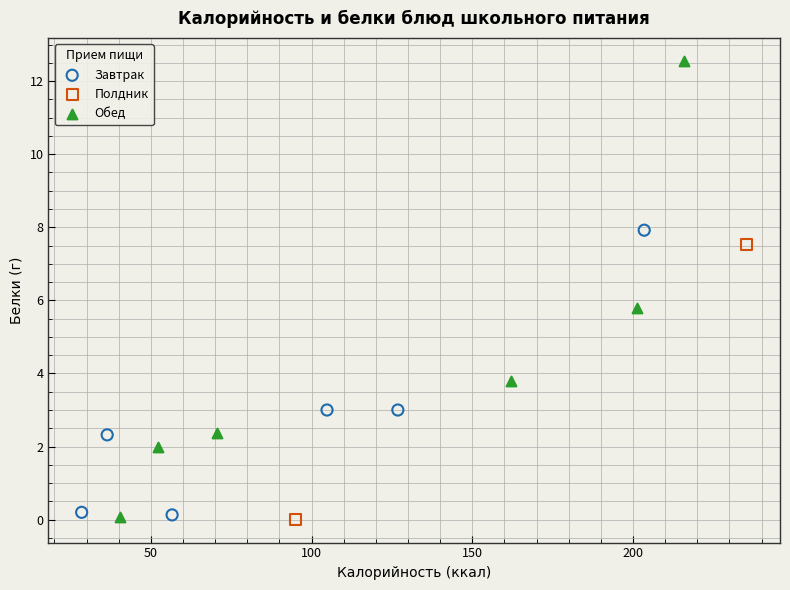

What are all the series names shown in the legend?

Завтрак, Полдник, Обед